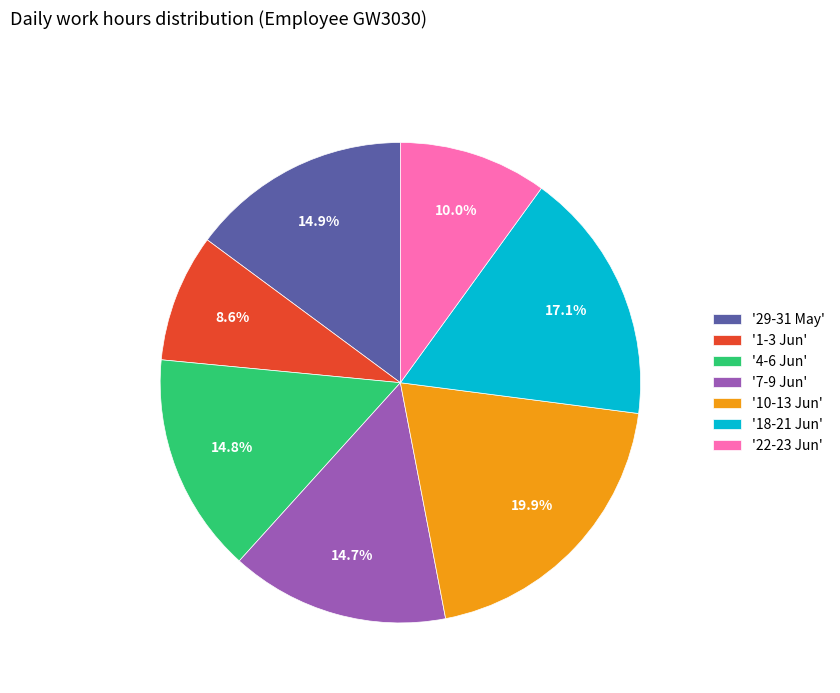

Is the sum of '18-21 Jun' and '1-3 Jun' greater than half?

No